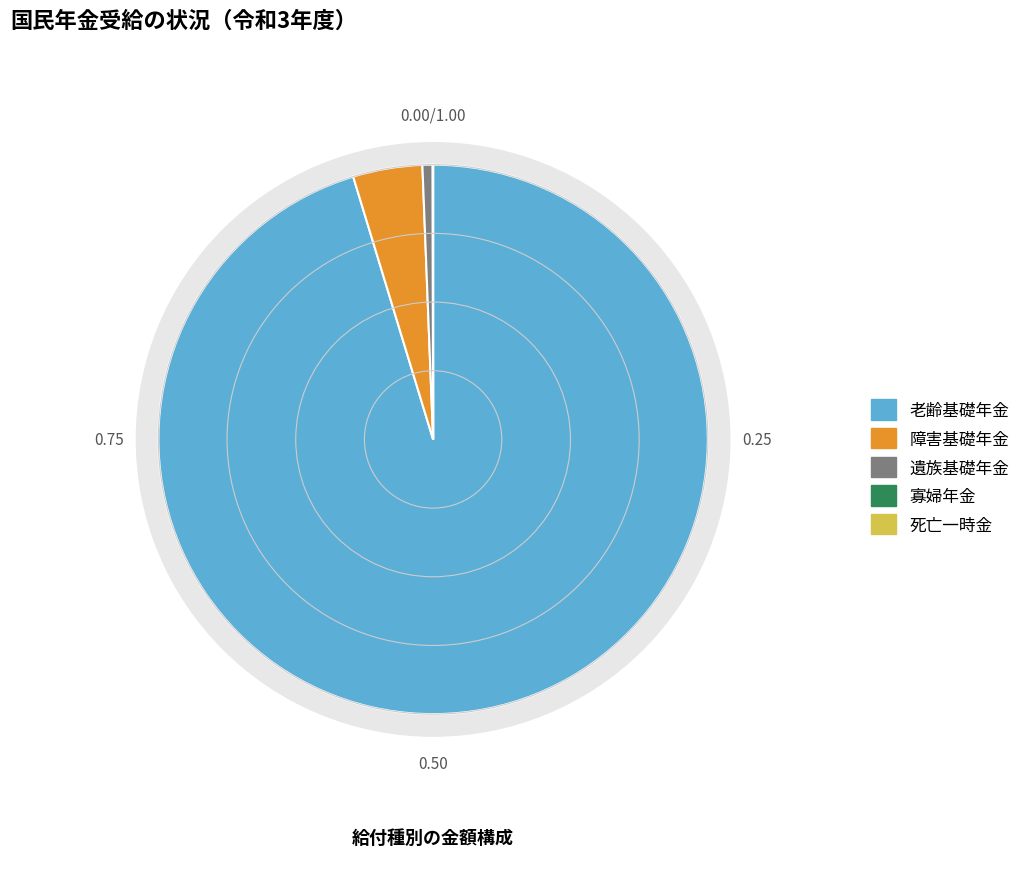

Is 平成24年度 the majority of the pie?

No